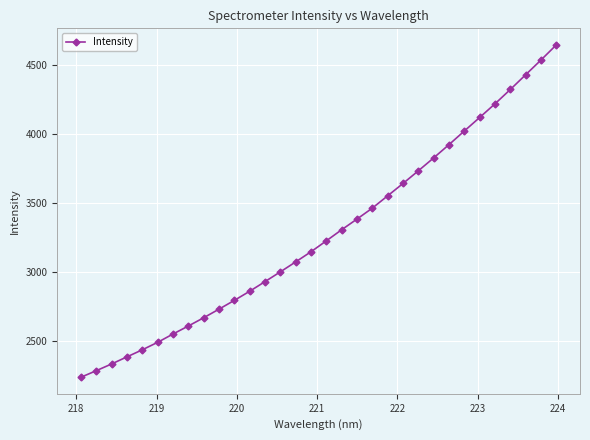

What is the minimum value shown in the chart?

2234.6